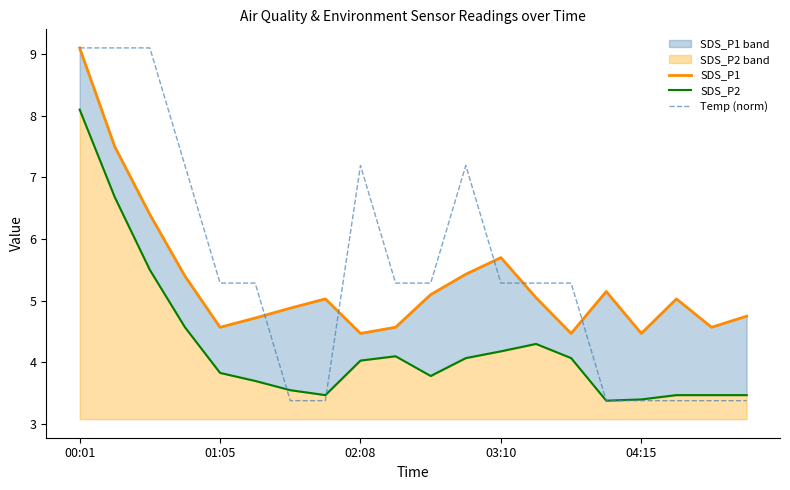

Is it true that SDS_P1 equals 6.3 at 14?

False